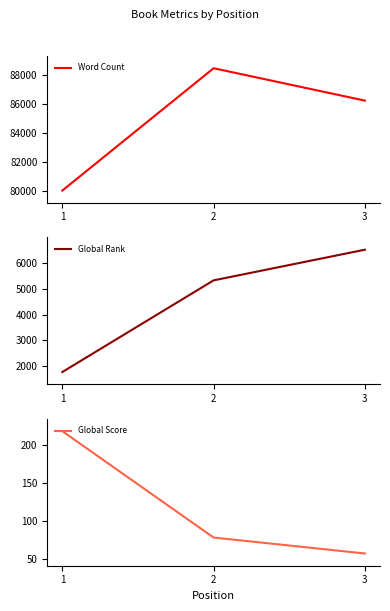

Where does the Global Score series first go above 78?

1